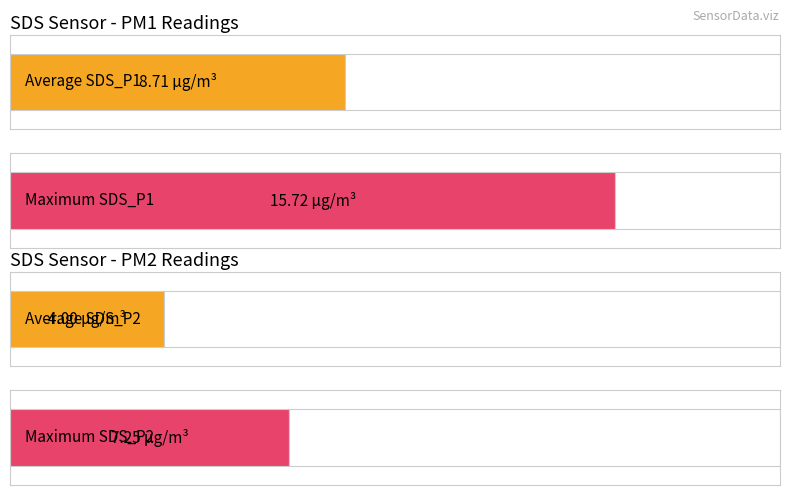

What are all the series names shown in the legend?

SDS_P1, SDS_P2